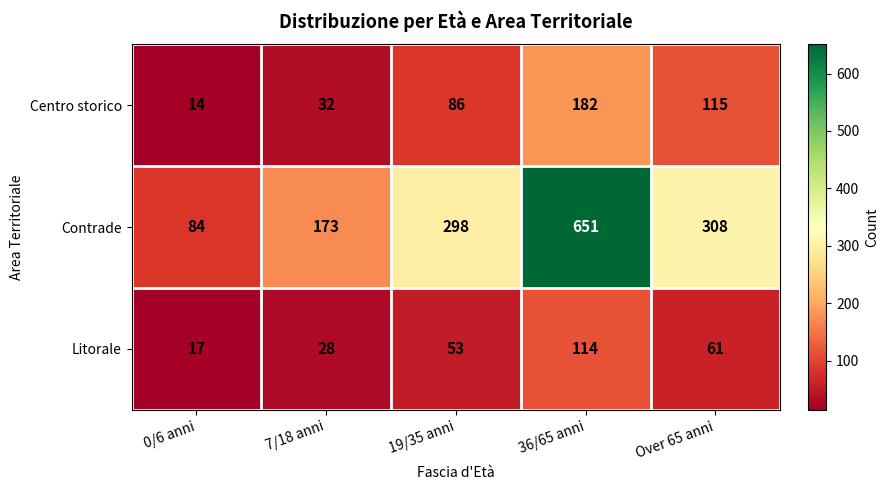

How many values in the Litorale series are below 53?

2